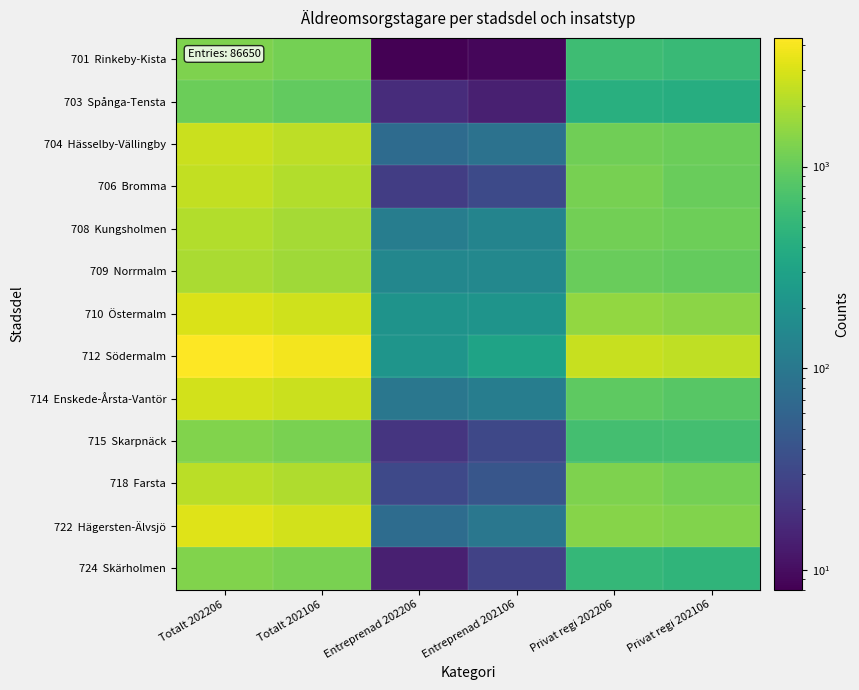

Rank the series by their maximum value, from highest to lowest.

712 Södermalm, 722 Hägersten-Älvsjö, 710 Östermalm, 714 Enskede-Årsta-Vantör, 704 Hässelby-Vällingby, 706 Bromma, 718 Farsta, 708 Kungsholmen, 709 Norrmalm, 715 Skarpnäck, 724 Skärholmen, 701 Rinkeby-Kista, 703 Spånga-Tensta